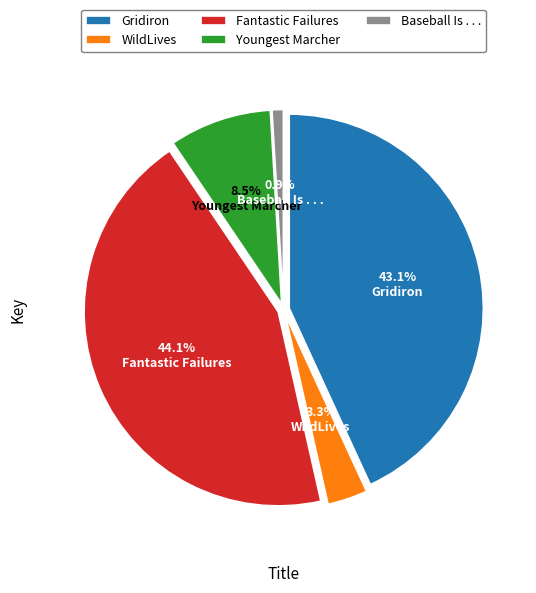

Which category has the smallest portion of the pie?

Baseball Is . . .